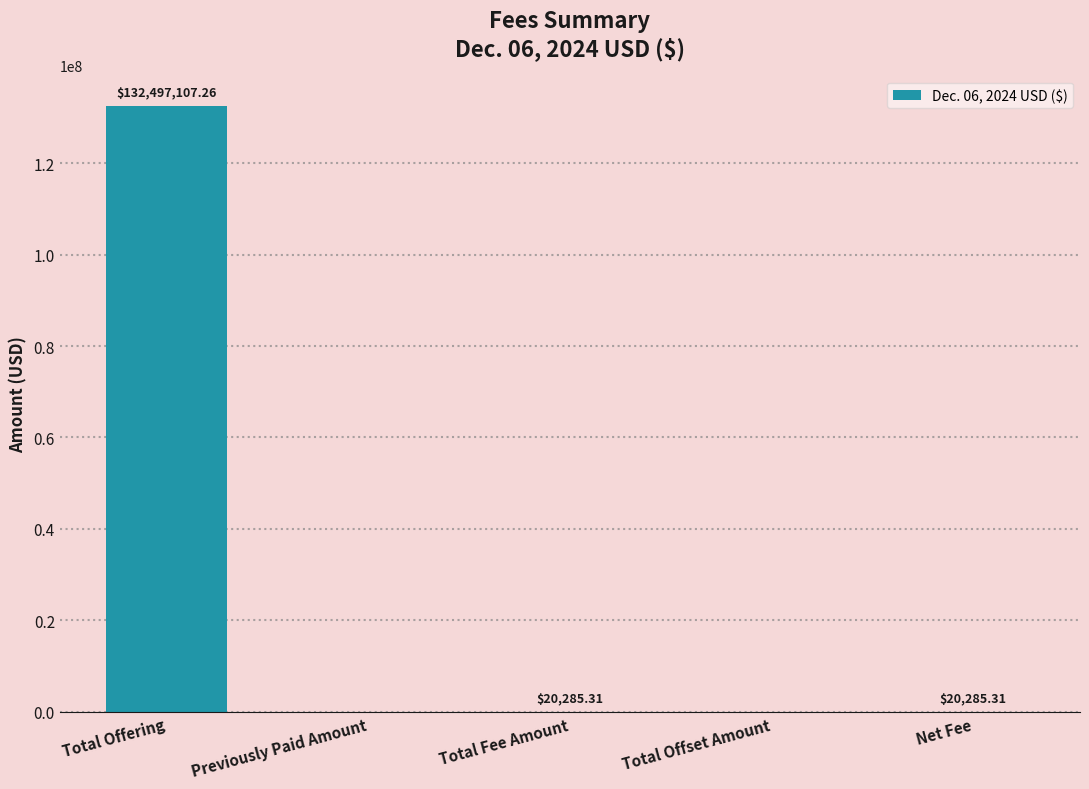

The chart shows a value of 56885896.7 at Previously Paid Amount. True or false?

False